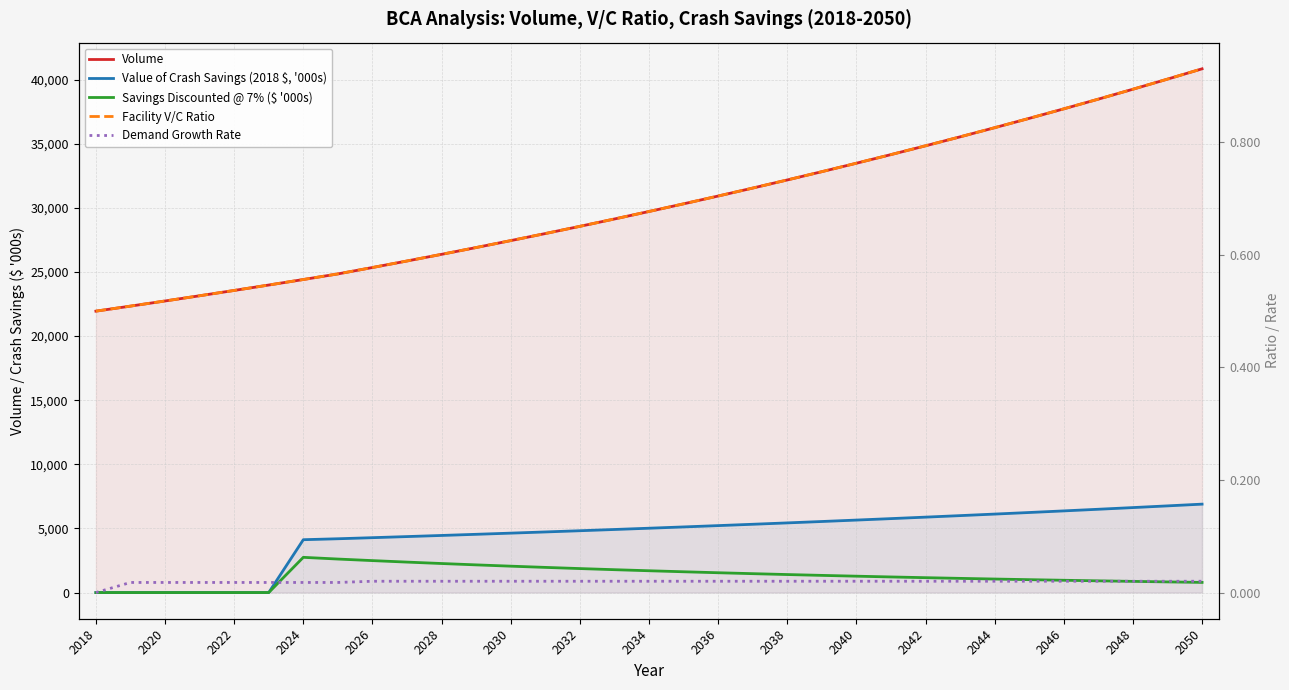

What is the difference between the second highest and second lowest values in the Volume series?

17700.5